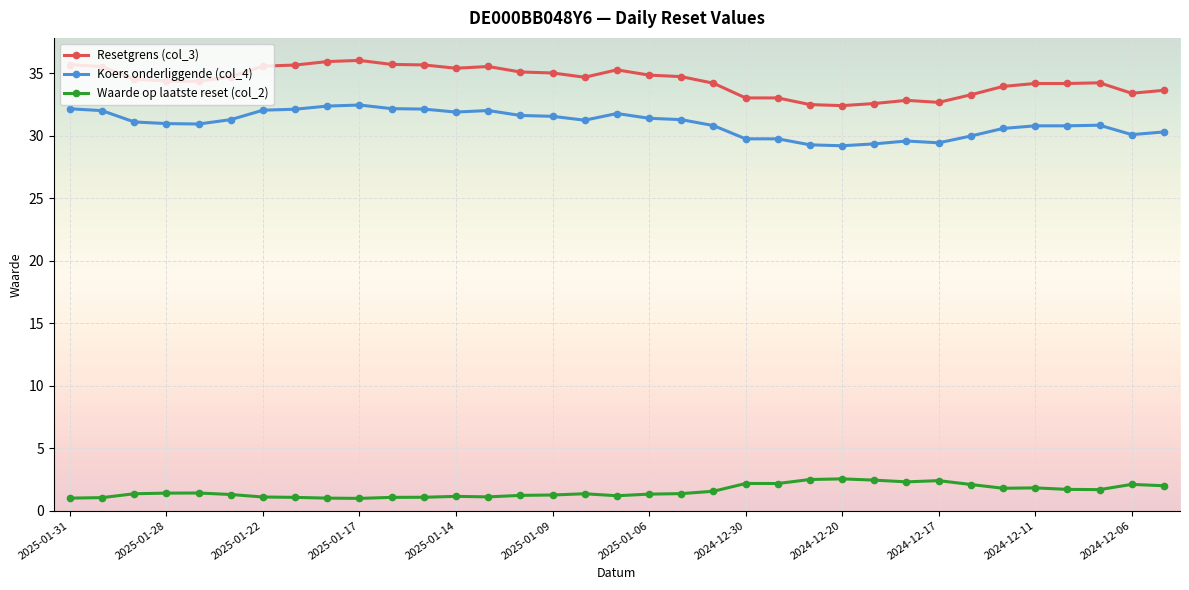

What is the greatest value displayed?

36.0